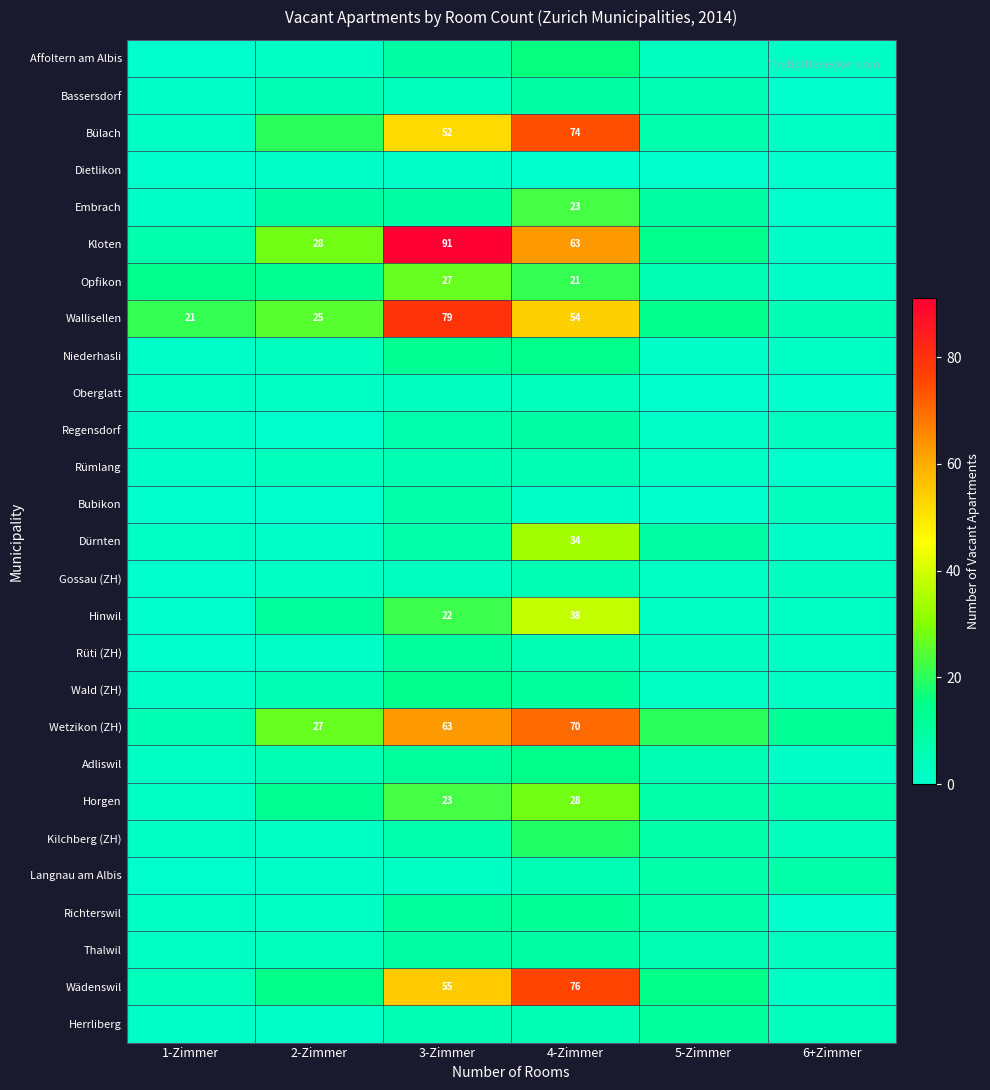

True or false: Affoltern am Albis has a value of 2 at 2-Zimmer.

True